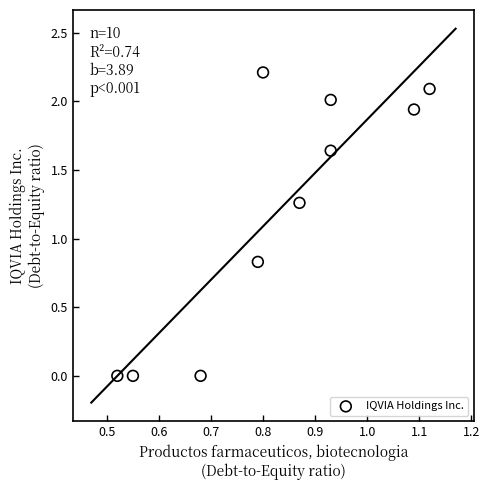

What is the range of Y values (max minus min)?

2.2